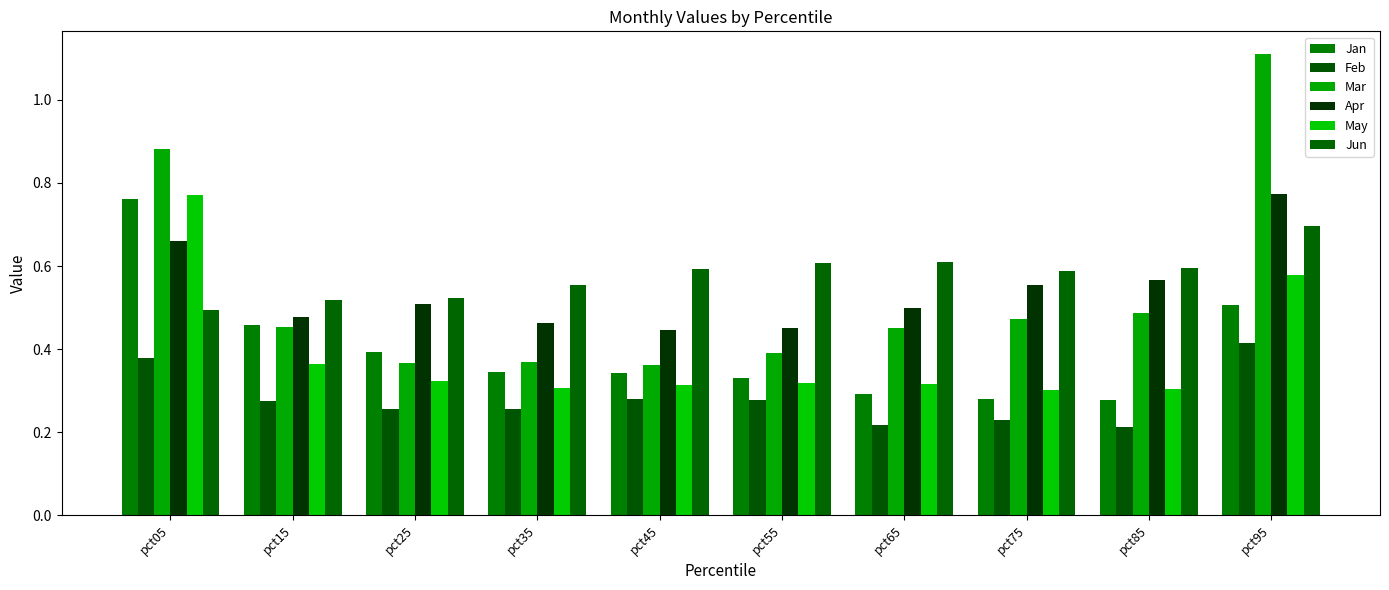

How many groups of bars are there?

10